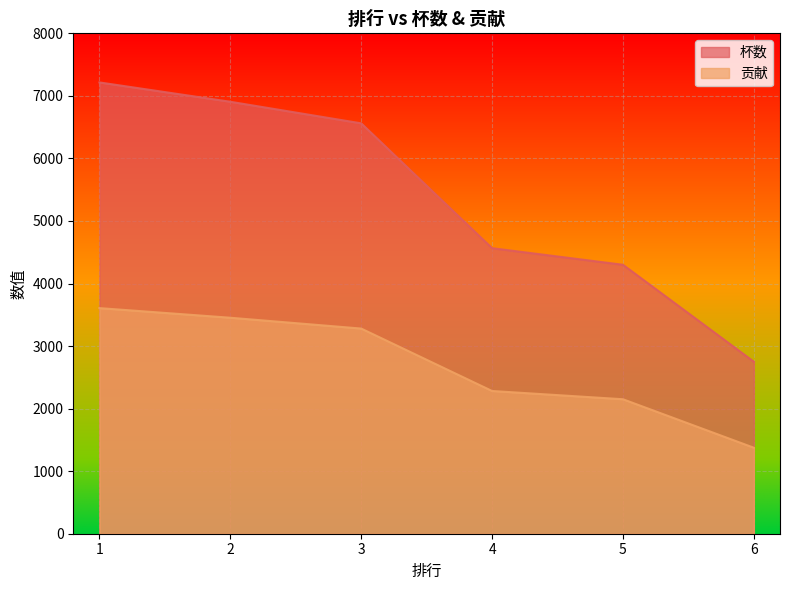

At 3, list the series in order from smallest to largest.

贡献, 杯数